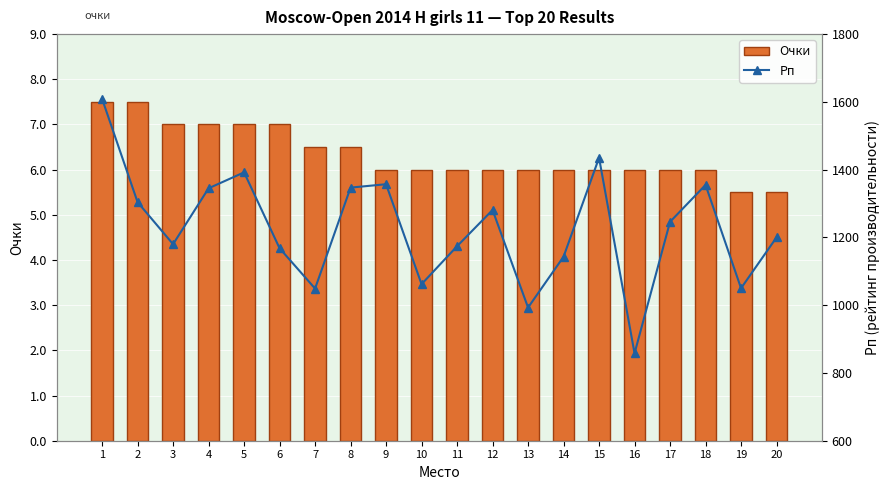

Rank the series at 9 from lowest to highest value.

Очки, Рп